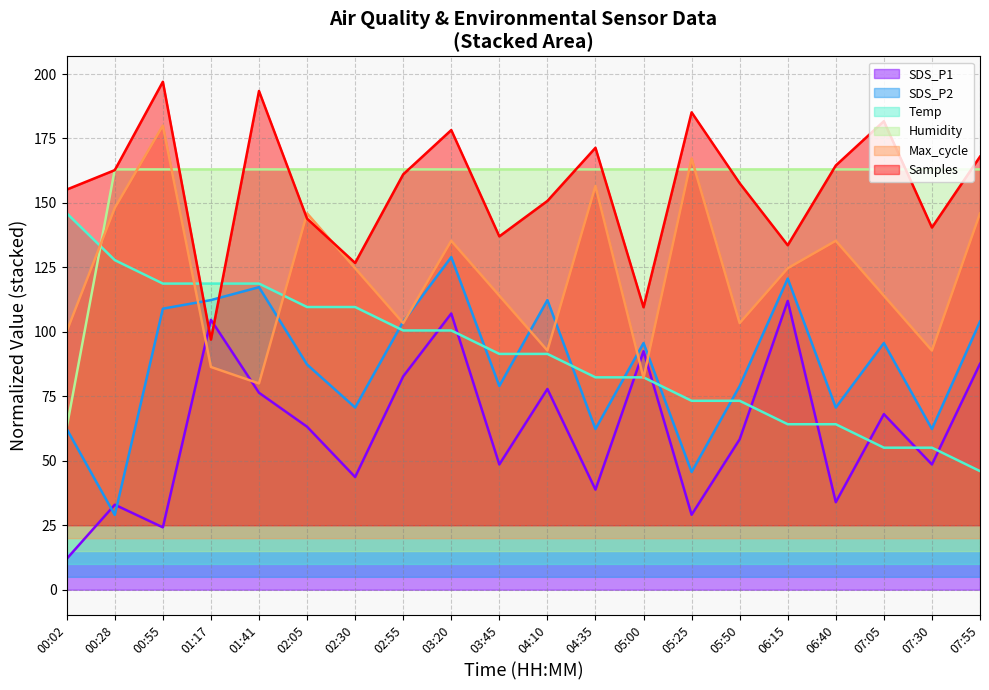

What is the label of the 1st point from the left?

00:02